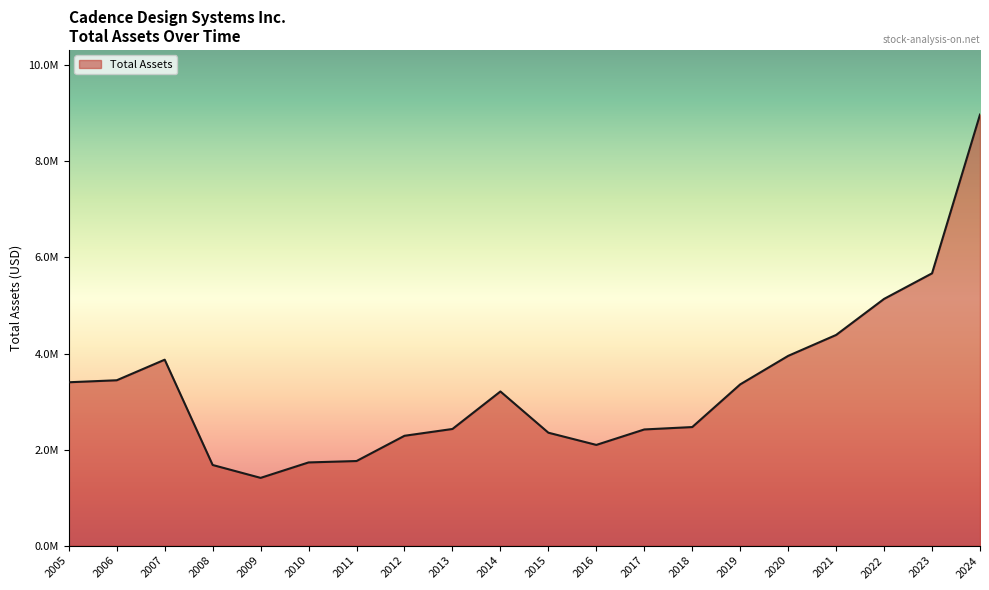

Is this an area chart (filled region under the line)?

Yes